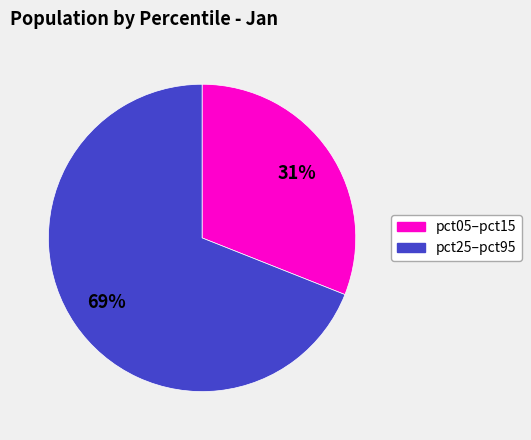

Is there a majority slice in this chart?

Yes